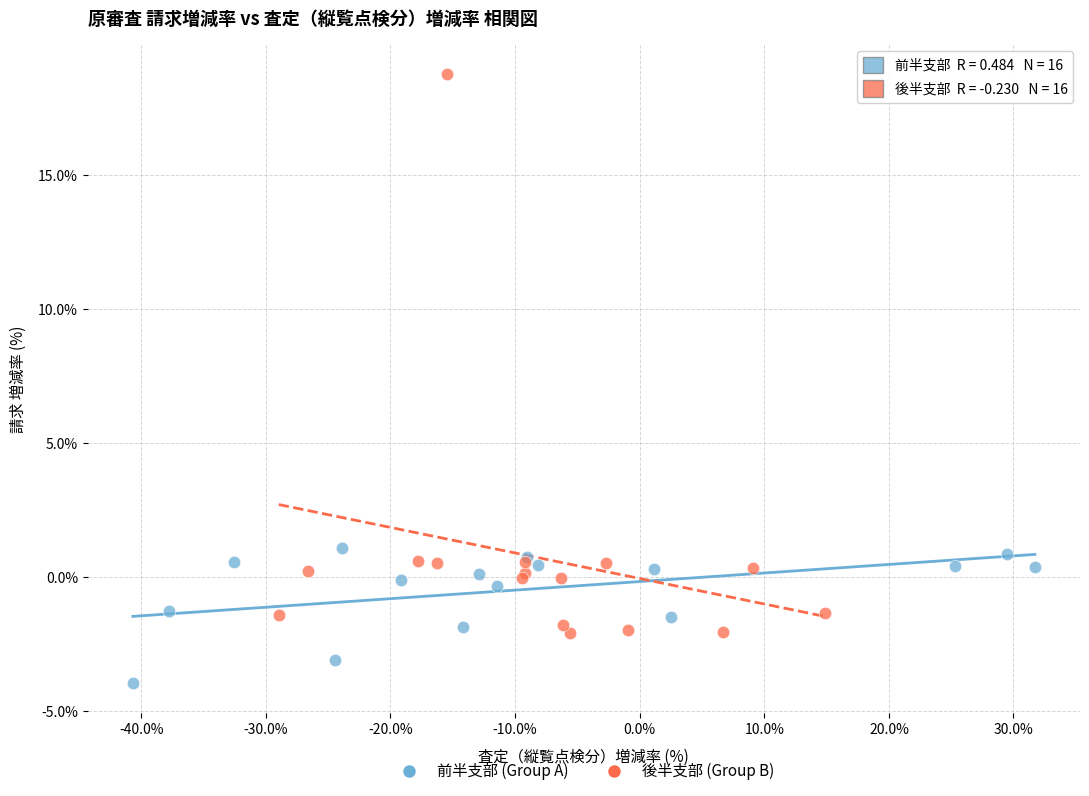

Which series contains the lowest Y value?

前半支部 (Group A)